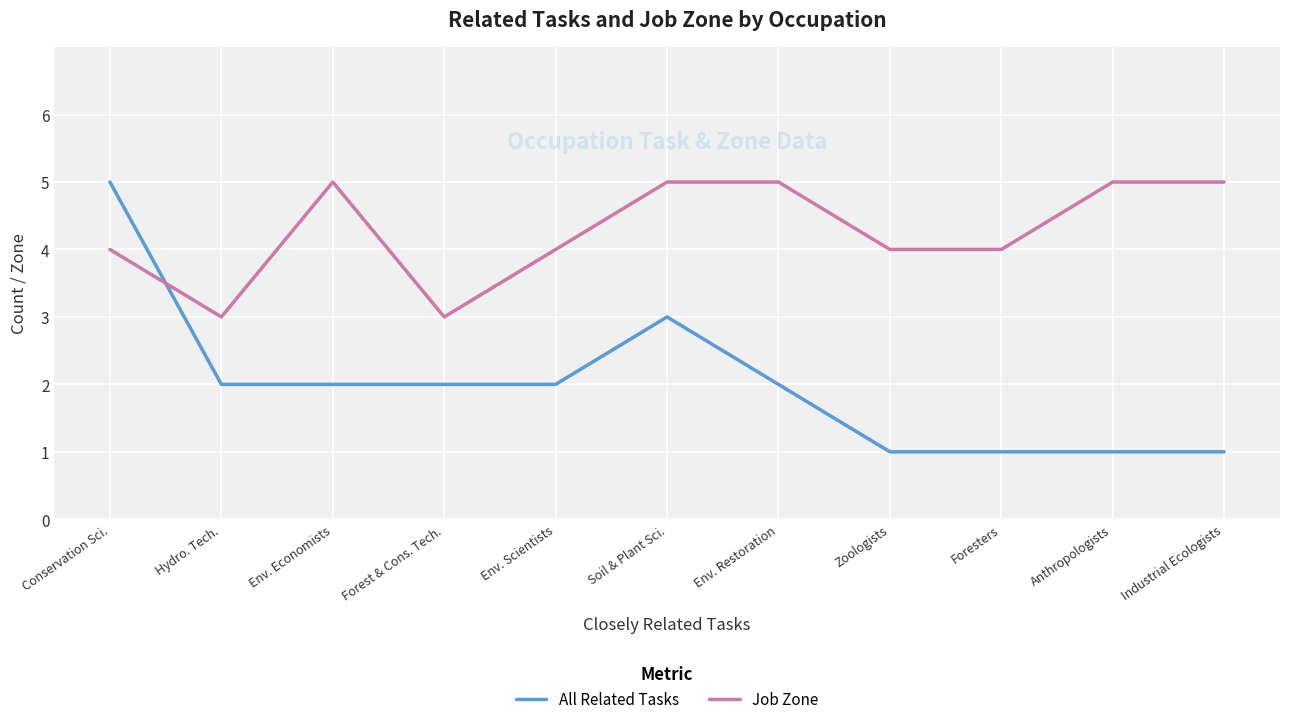

What position from the right is Env. Scientists?

7